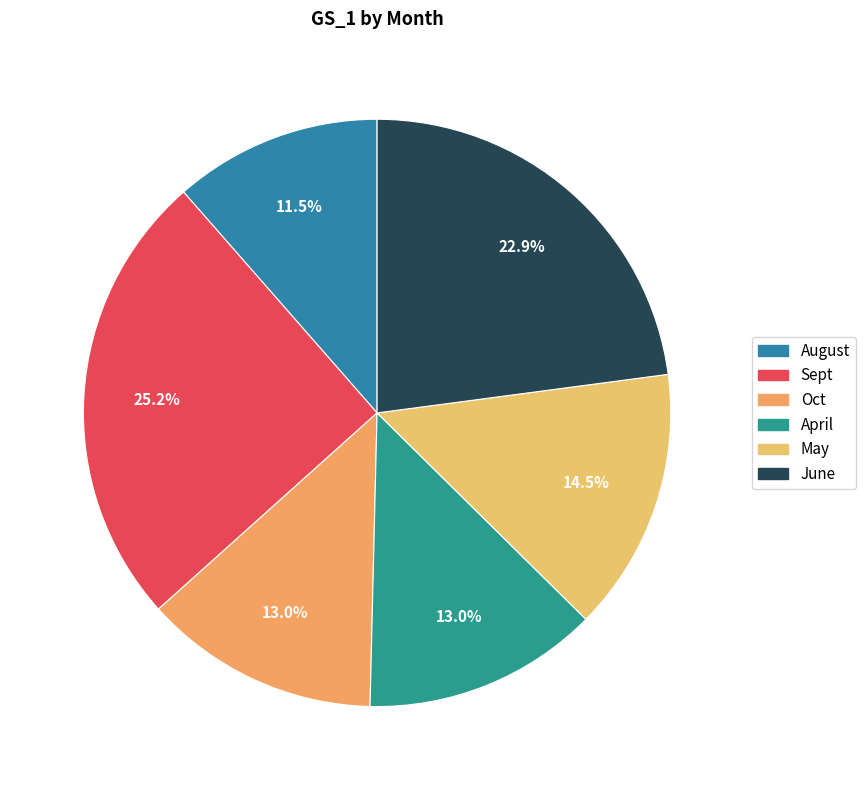

Count the number of slices in the pie.

6